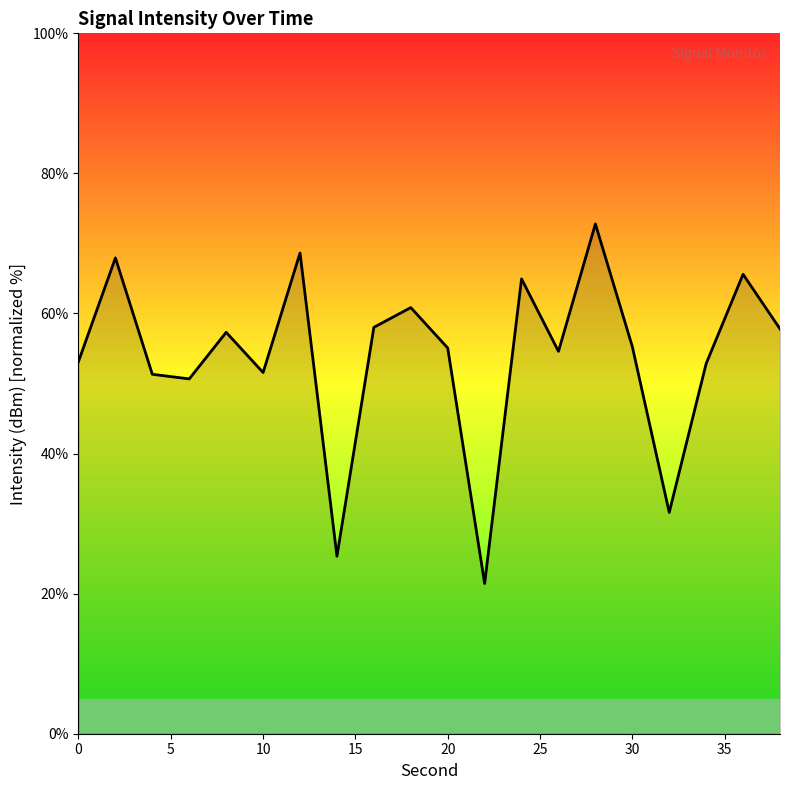

Does the chart have visible grid lines?

No